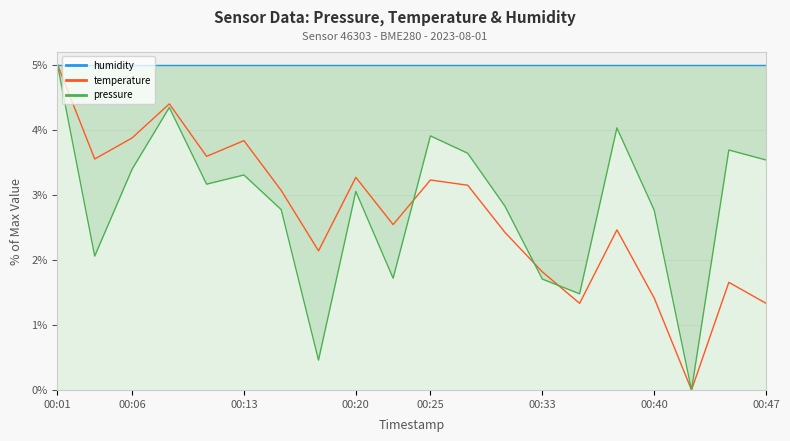

What value does the temperature series have at 00:38?

2.5